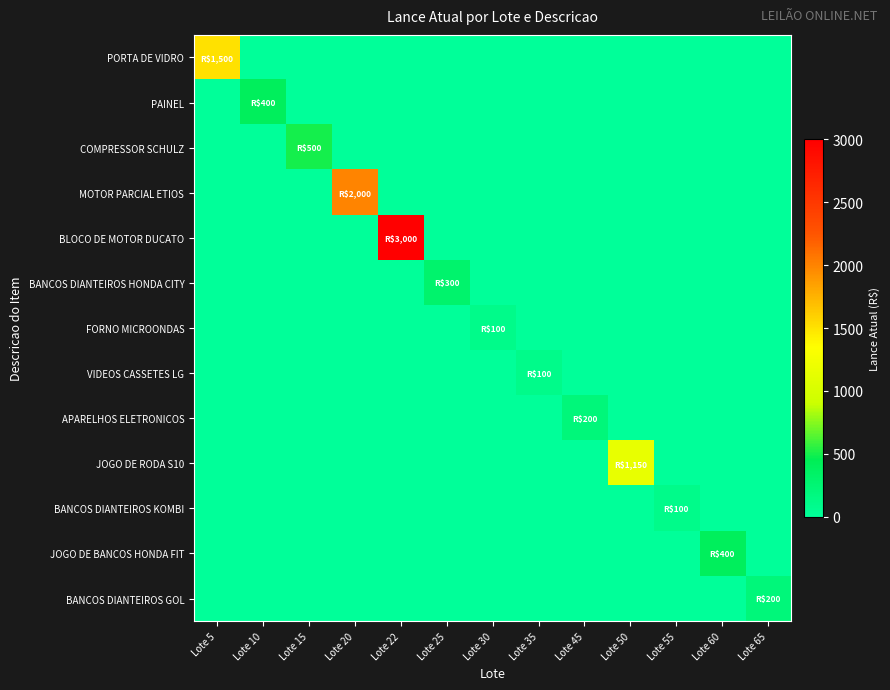

How many distinct data groups are displayed?

13